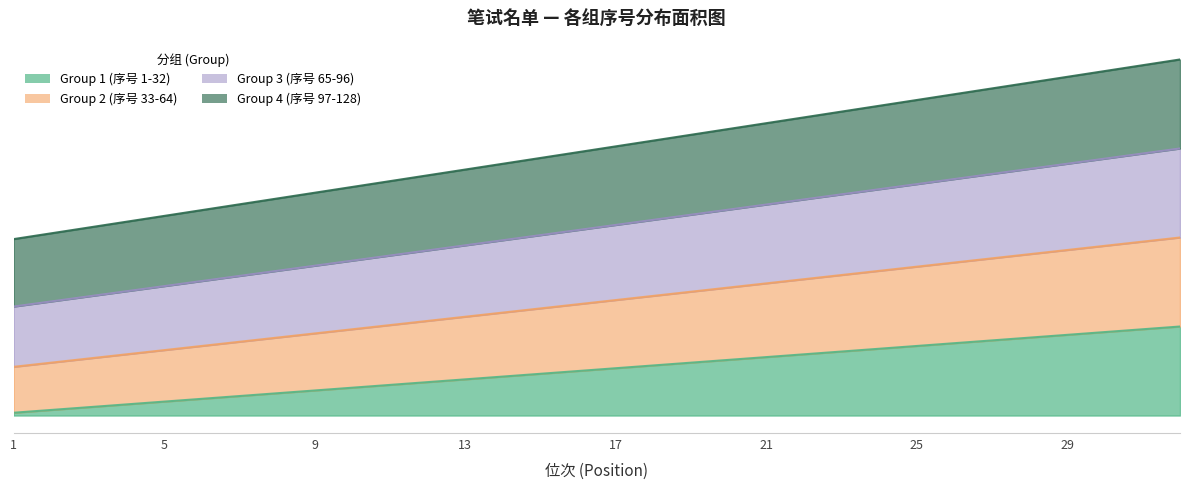

What is the sum of all Group 3 (序号 65-96) values?

2703.3